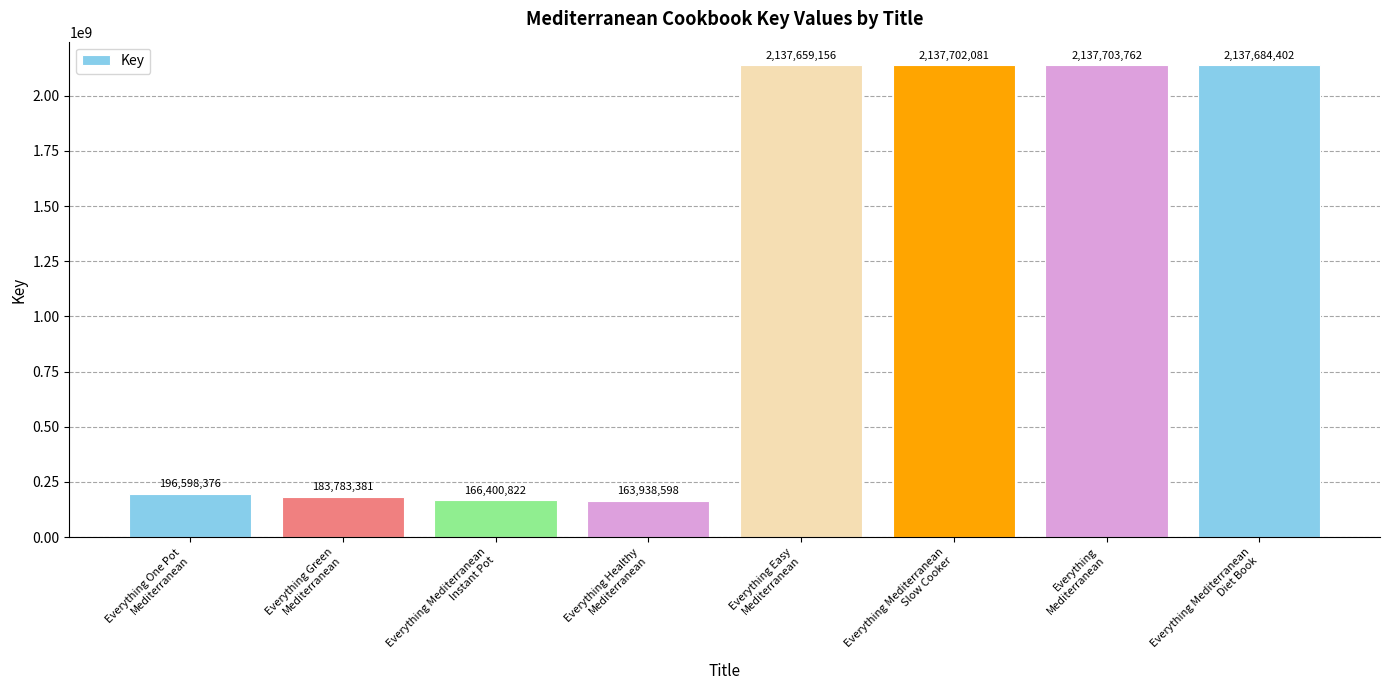

Which category has the highest value across all series?

Everything
Mediterranean